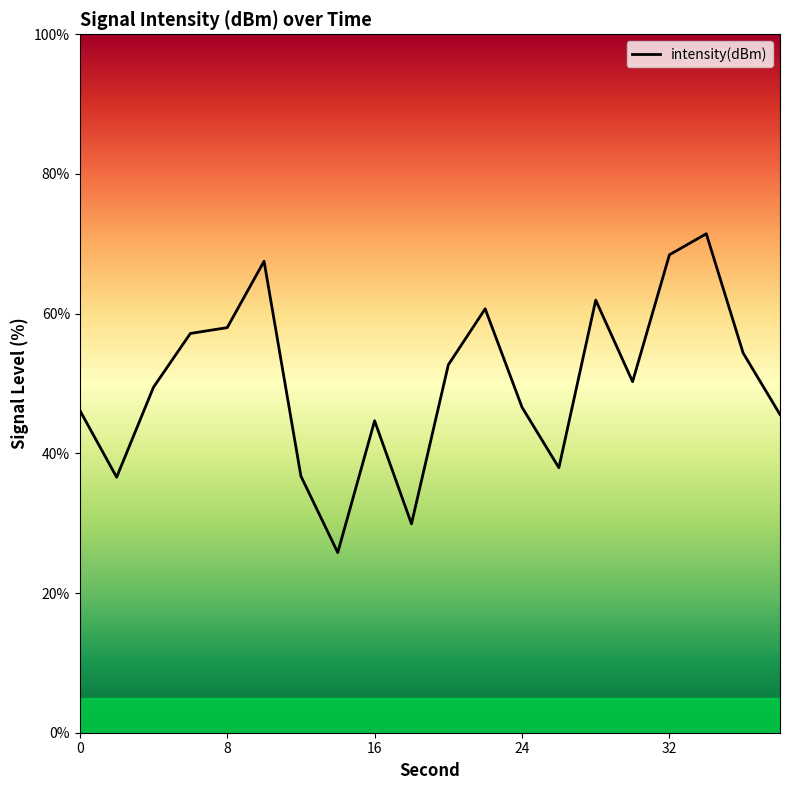

How many data points are less than 50?

10